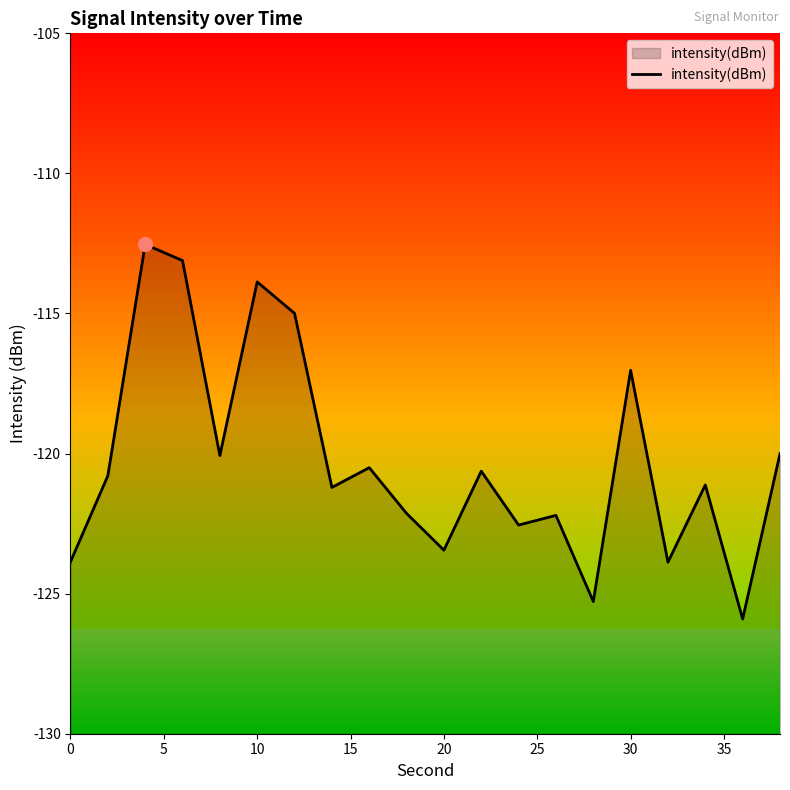

What is the smallest value displayed?

-125.9